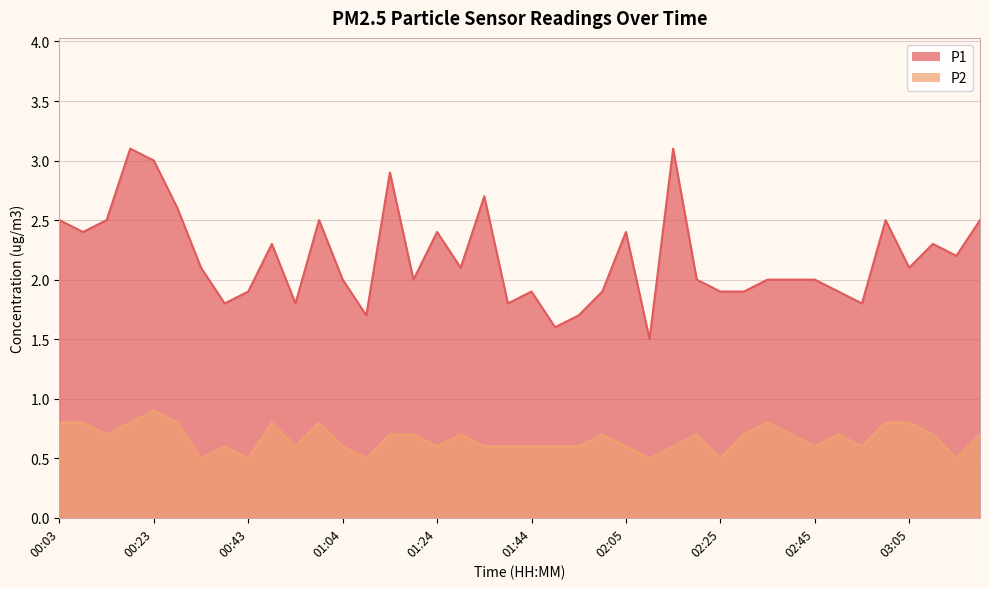

In P1, how many points are higher than both neighbors (excluding endpoints)?

11